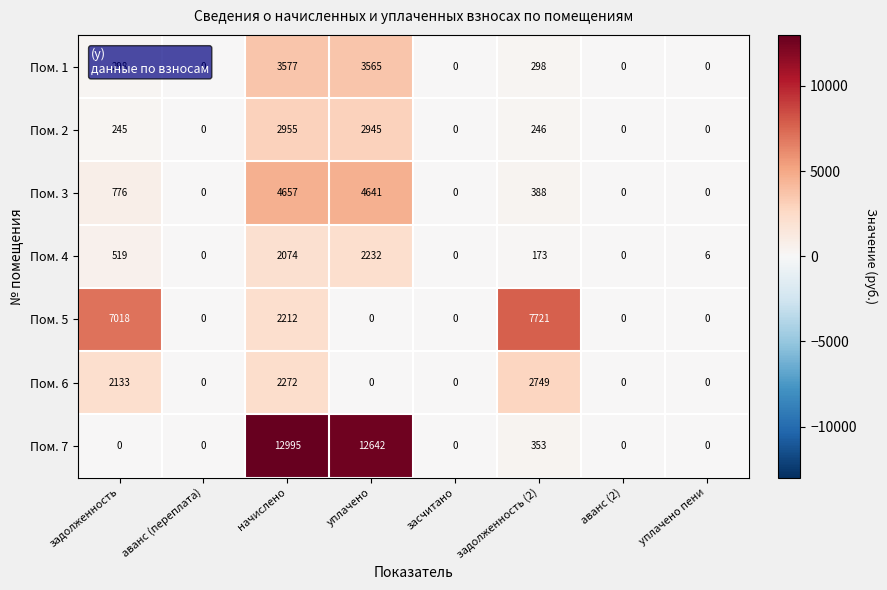

What is the difference between the maximum and second lowest values in the Пом. 5 series?

7721